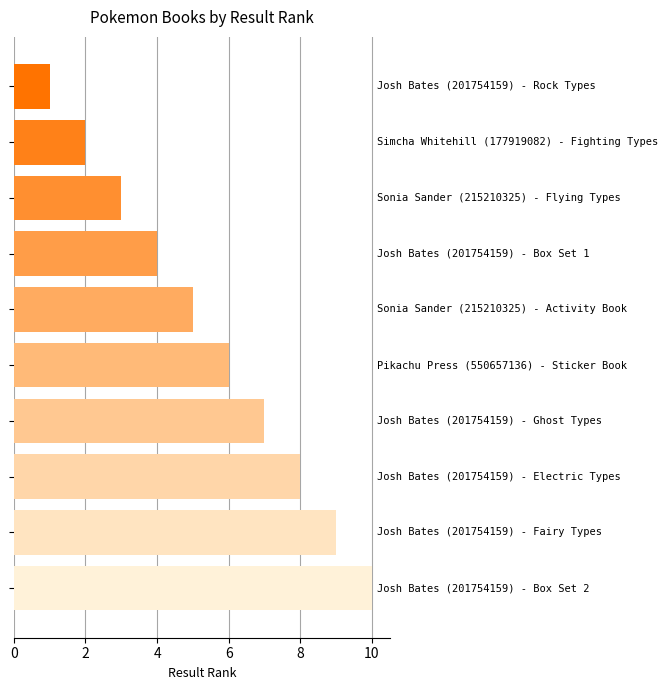

What is the maximum value shown in the chart?

10